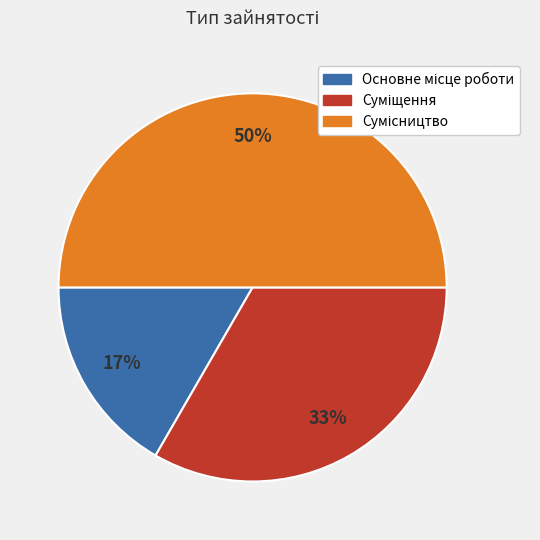

To the nearest percent, what is the difference between the largest and smallest slice percentages?

33%